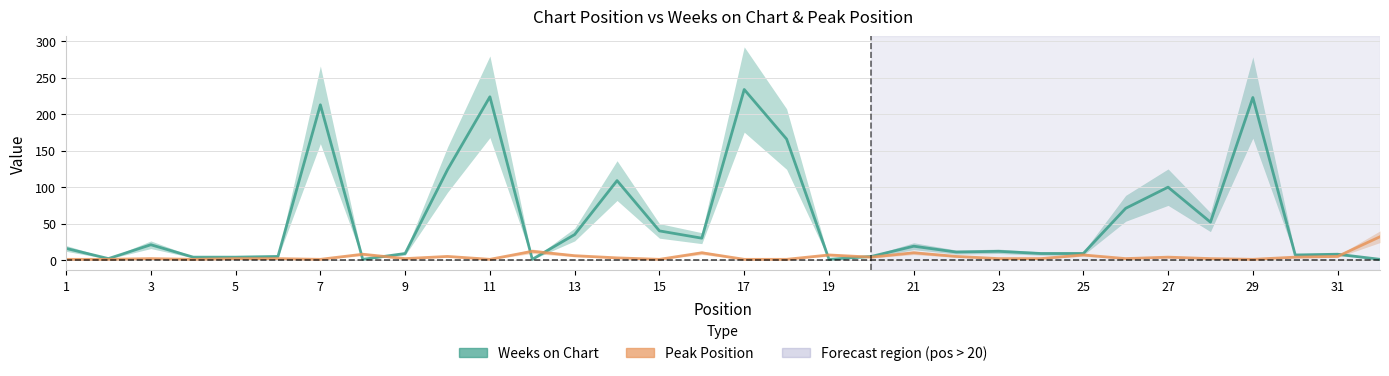

Which series changed the most between 3 and 7?

Weeks on Chart